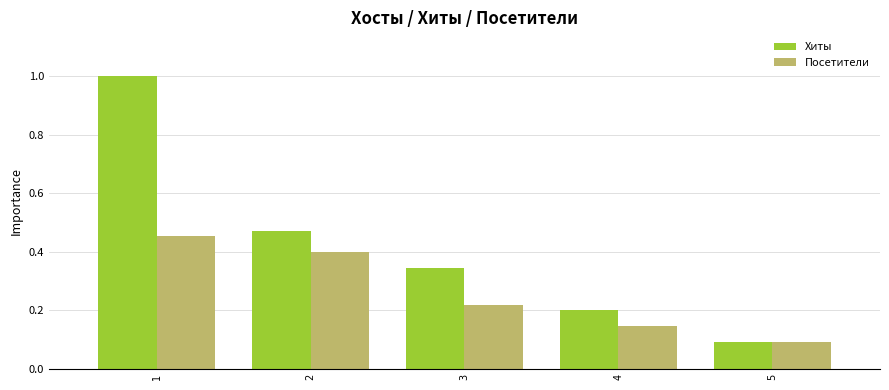

At how many categories does at least one series exceed 0?

5